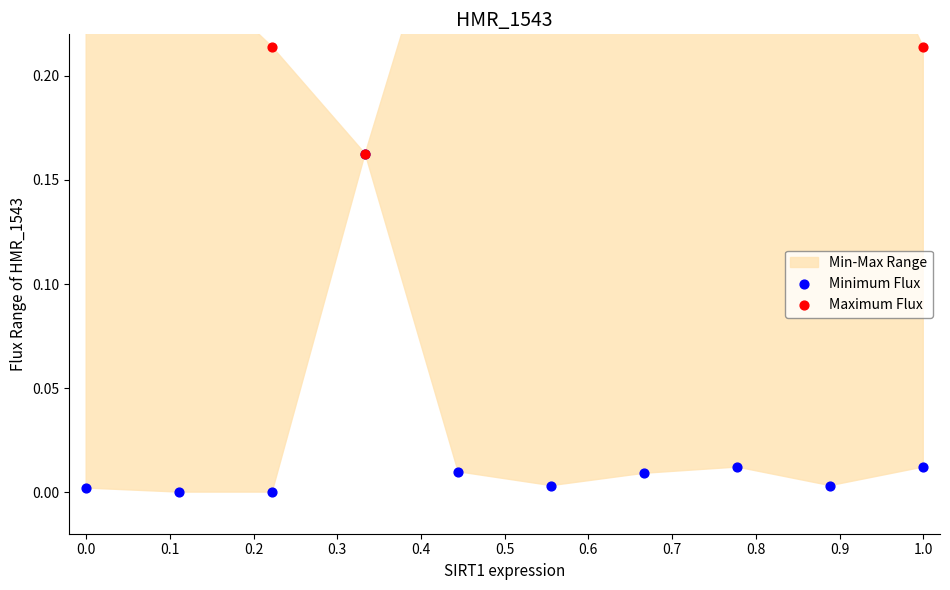

What are all the series names shown in the legend?

Minimum Flux, Maximum Flux